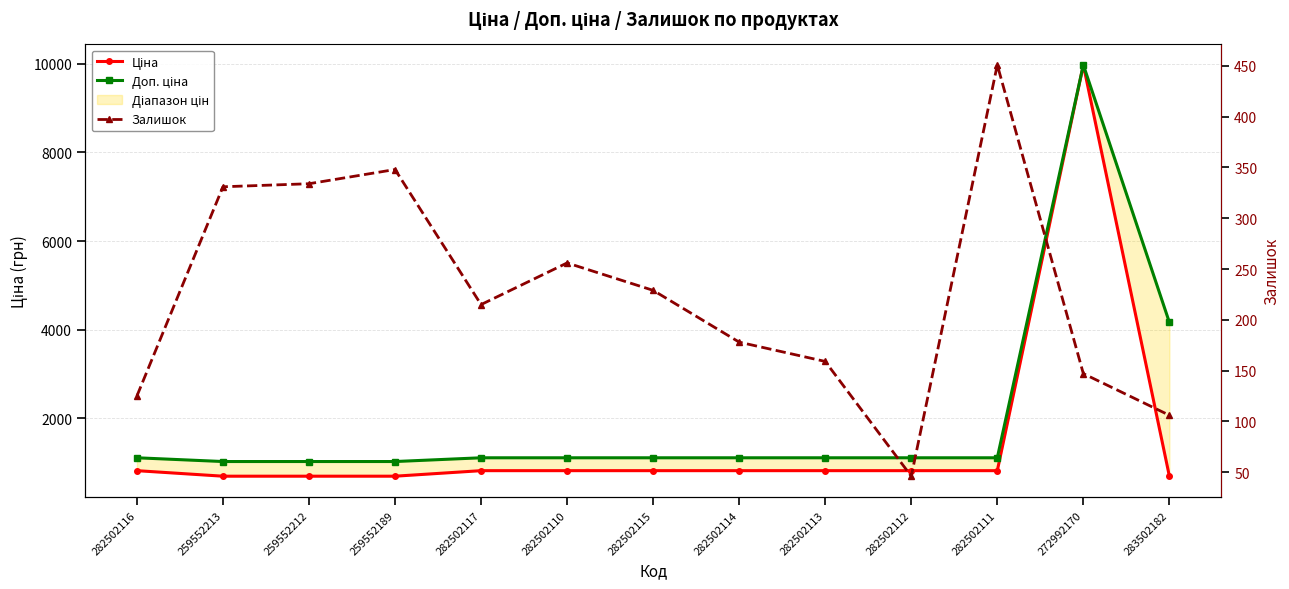

True or false: Ціна and Доп. ціна intersect in this chart.

False